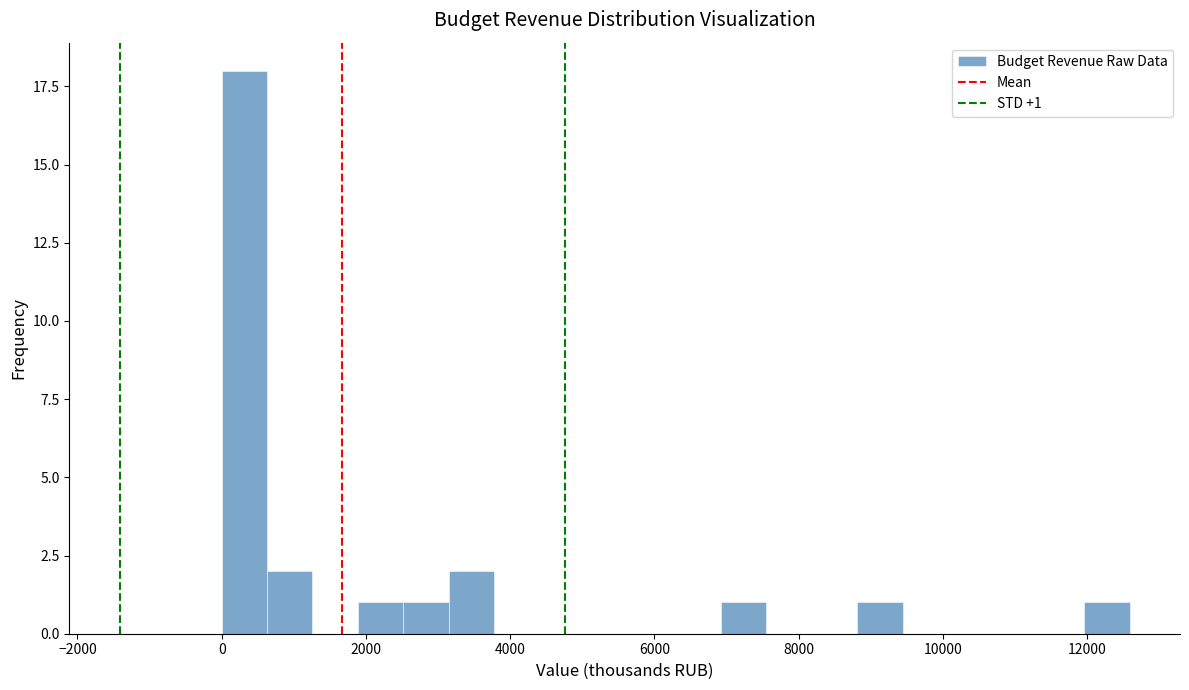

Around what value on the x-axis is the tallest bar? Give the approximate position of its centre, as read against the axis.

400